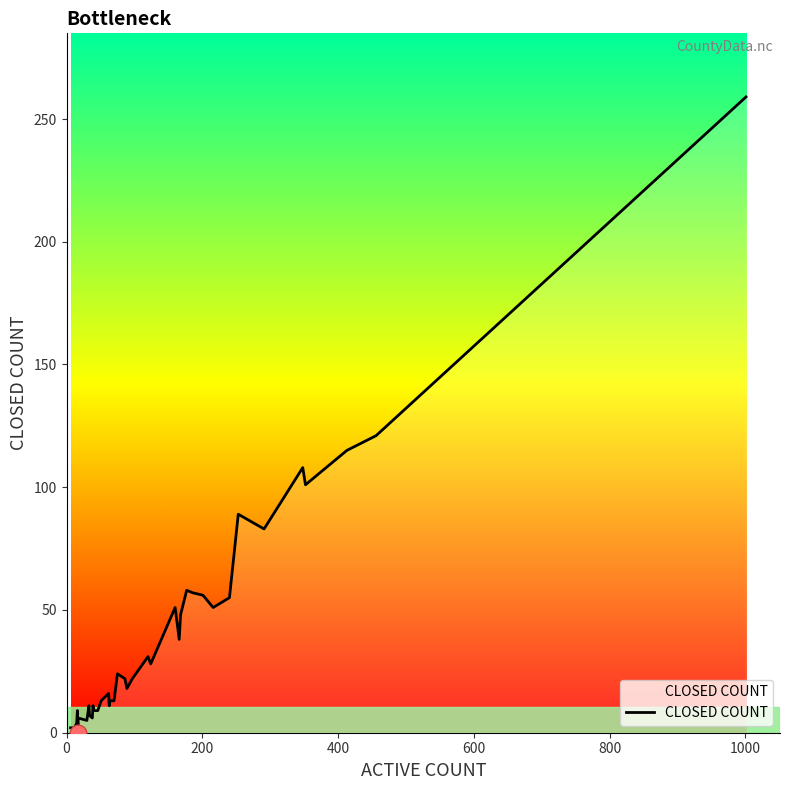

How many values are above zero?

39